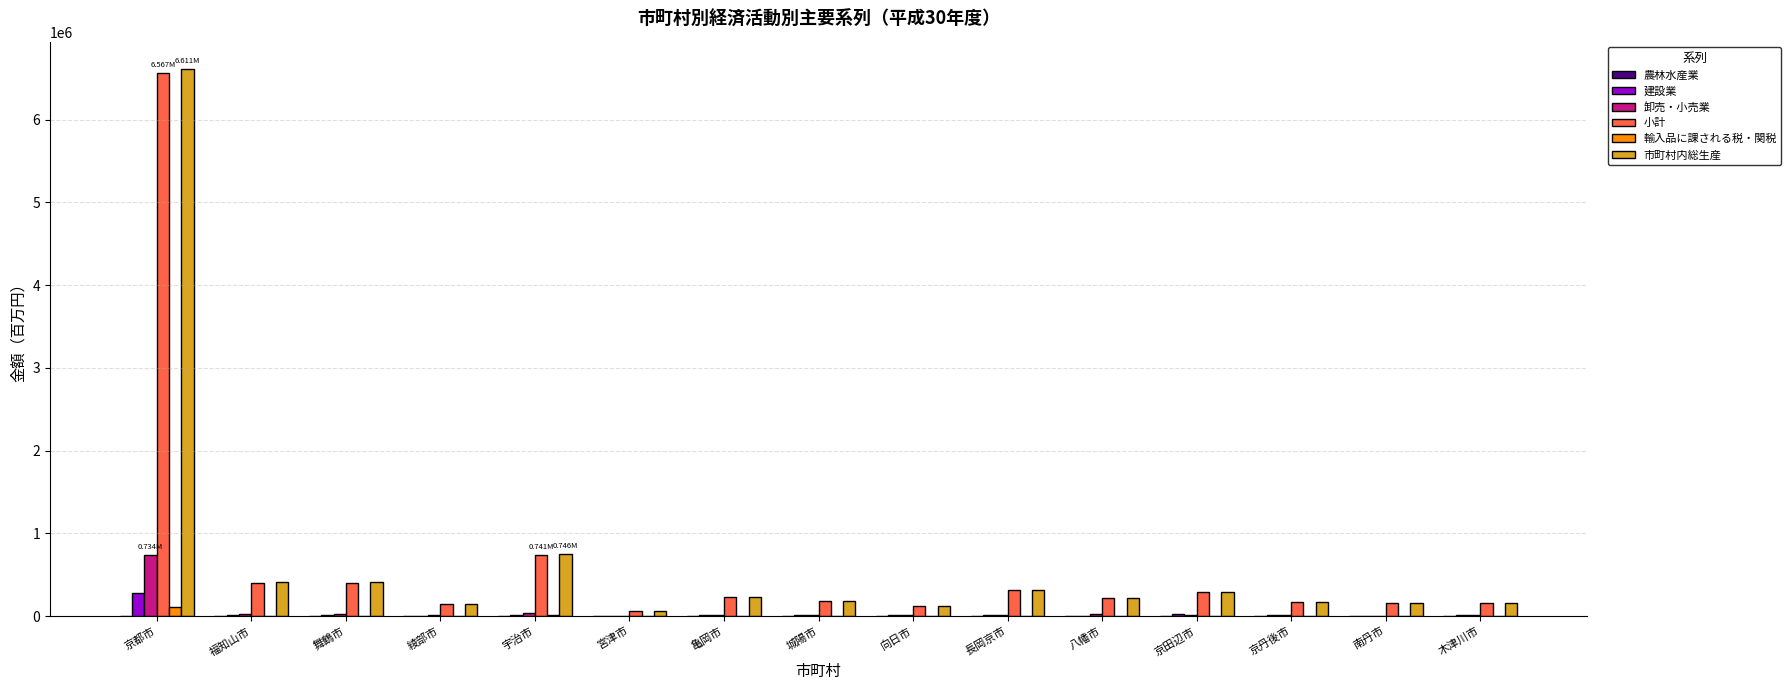

Where does the 小計 series first go above 221430?

京都市